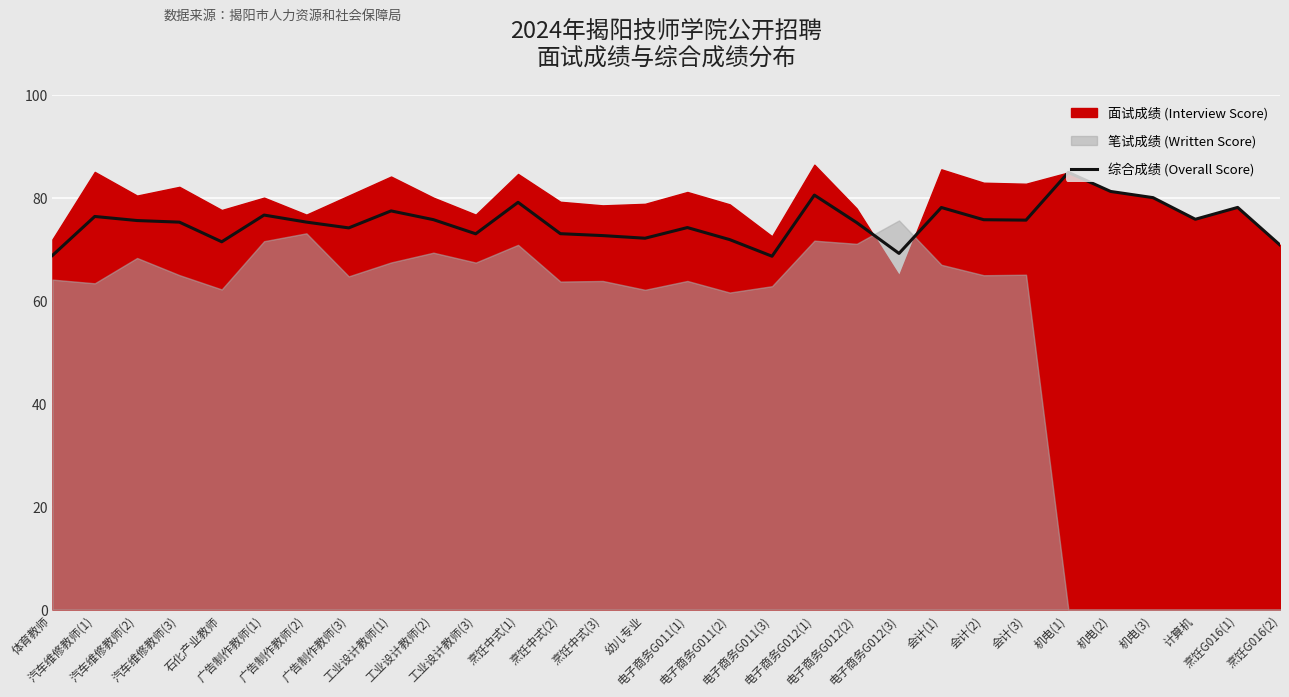

What is the lowest value of the 综合成绩 (Overall Score) series?

68.6